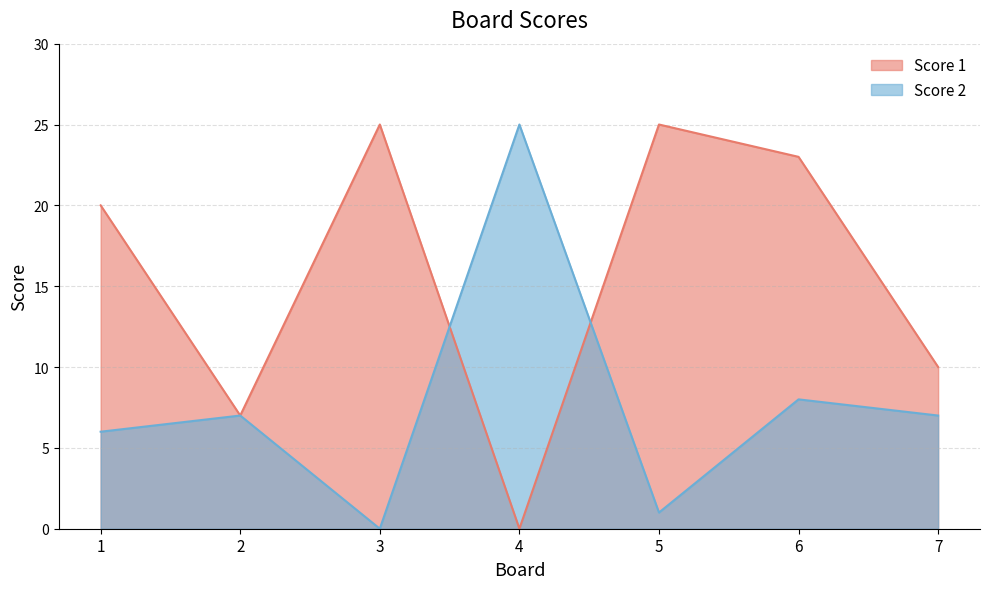

Reading left to right, list all the values displayed in this chart.

Score 1: 1=20	2=7	3=25	4=0	5=25	6=23	7=10
Score 2: 1=6	2=7	3=0	4=25	5=1	6=8	7=7